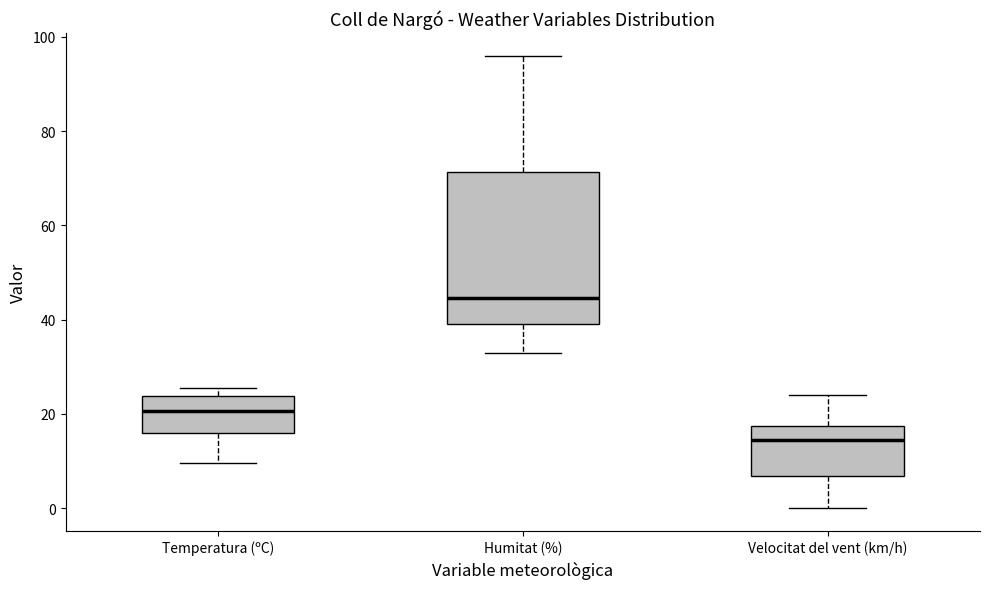

Reading left to right, transcribe this box plot: for each box, give where its median line is, the range the box spans, and where its two whiskers end, as read against the y-axis. The values are not printed on the chart, so give them approximately, as read against the axis.

Temperatura (ºC): median 20, box 16 to 24, whiskers 10 to 26
Humitat (%): median 44, box 40 to 72, whiskers 34 to 96
Velocitat del vent (km/h): median 14, box 6 to 18, whiskers 0 to 24